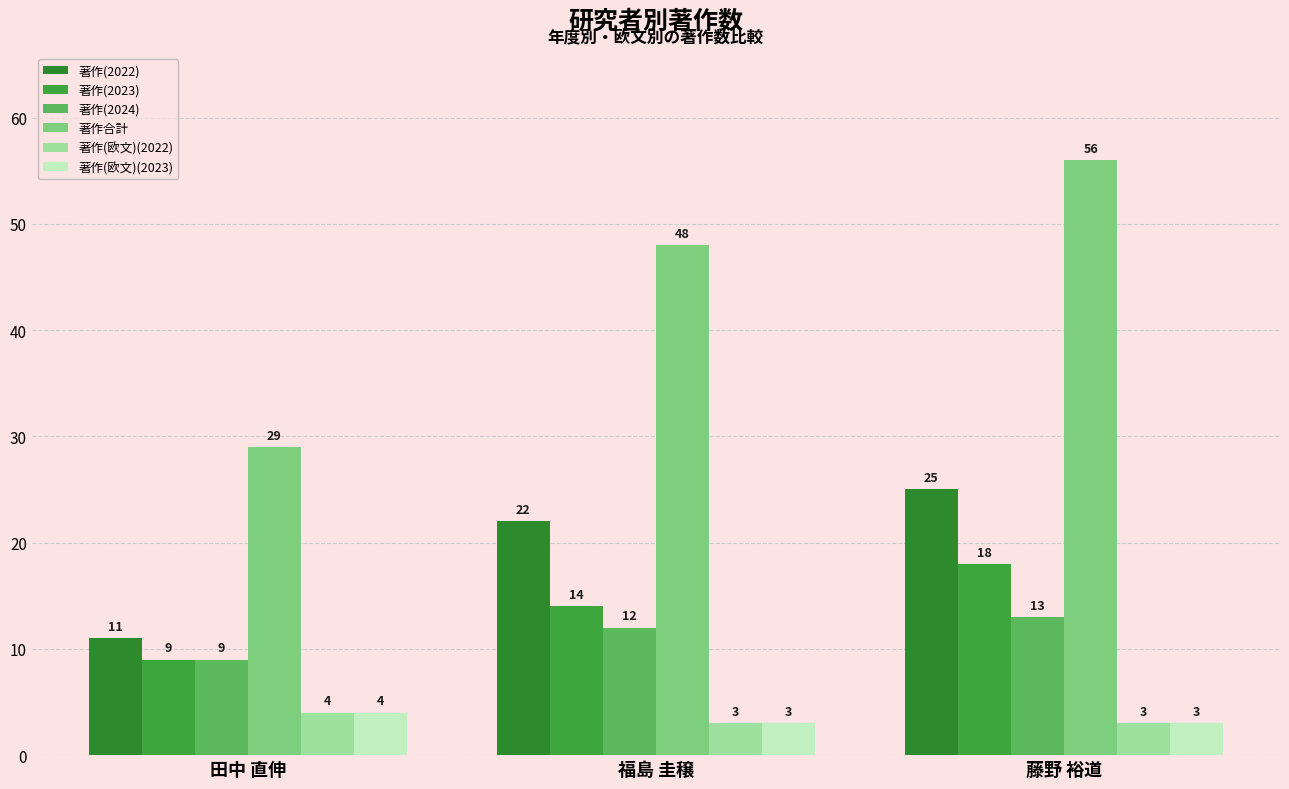

Rank the categories by 著作(2022) value from highest to lowest.

藤野 裕道, 福島 圭穣, 田中 直伸